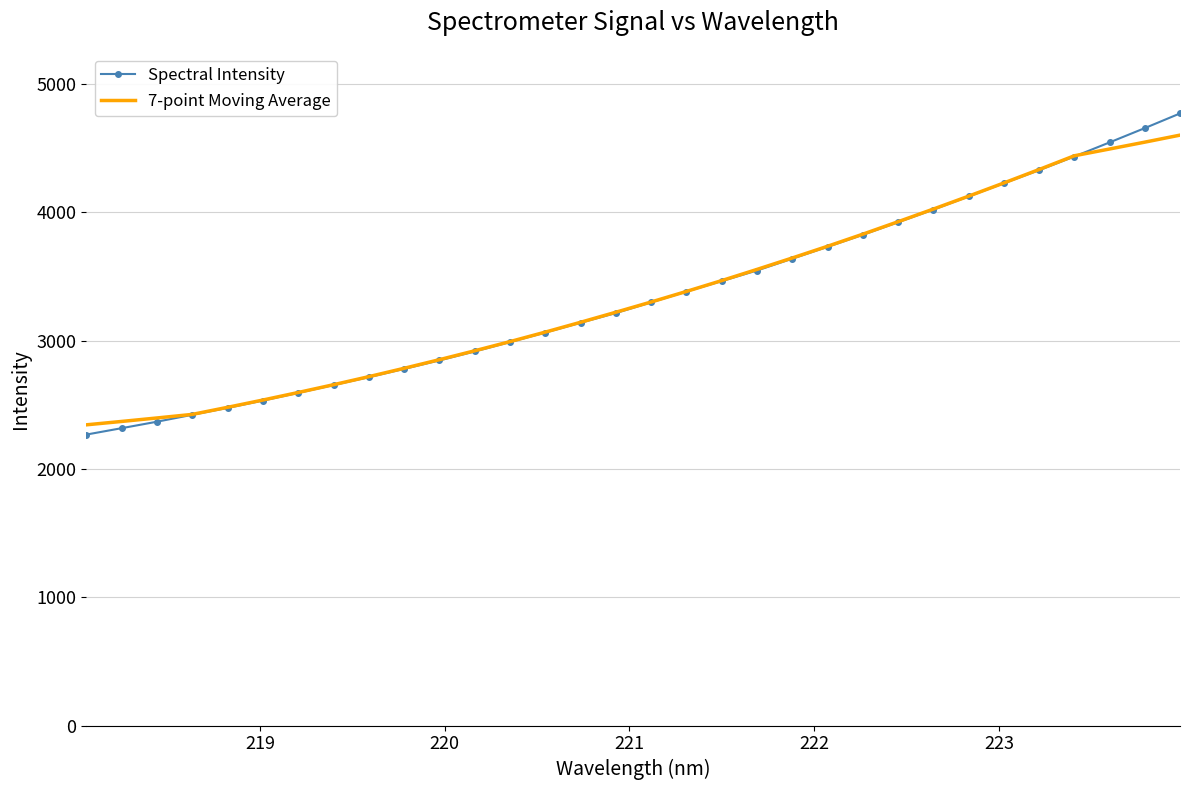

Which series has the largest range (max minus min)?

Spectral Intensity